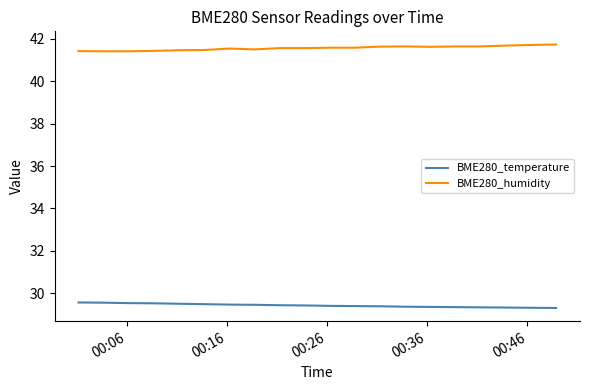

True or false: BME280_humidity and BME280_temperature cross at least once.

False